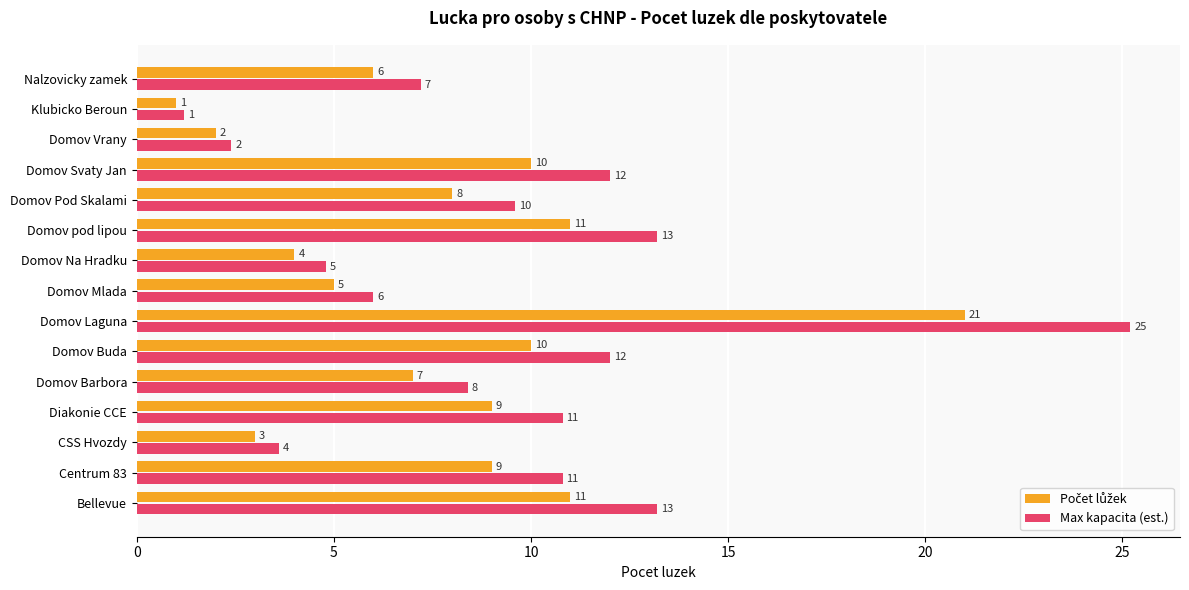

Which series has the largest total across all categories?

Max kapacita (est.)